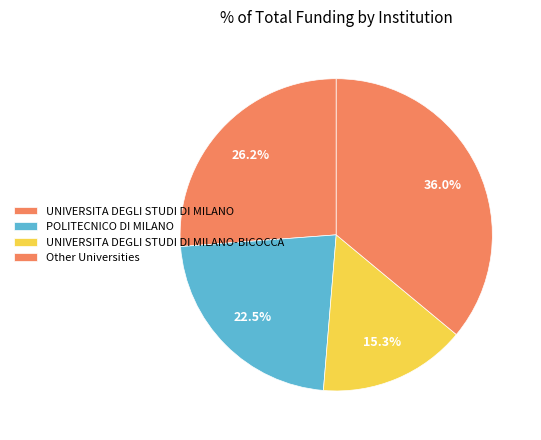

Does any single category account for the majority?

No